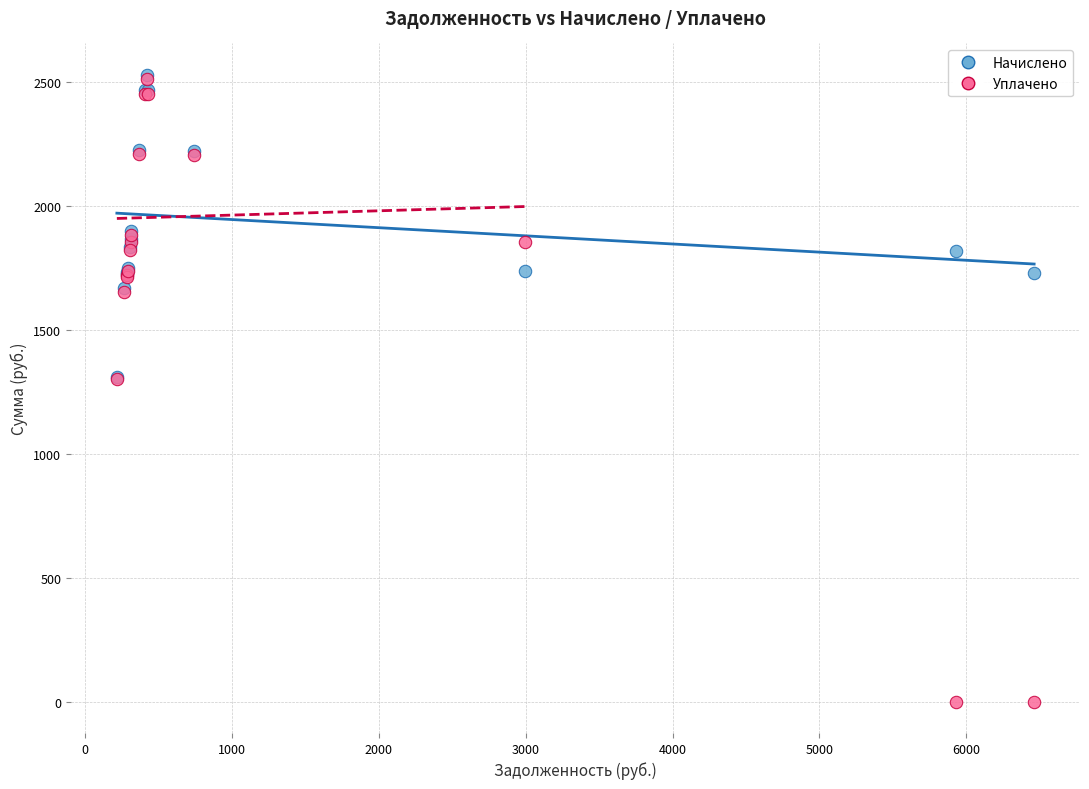

Which series has the largest Y range (max minus min)?

Уплачено